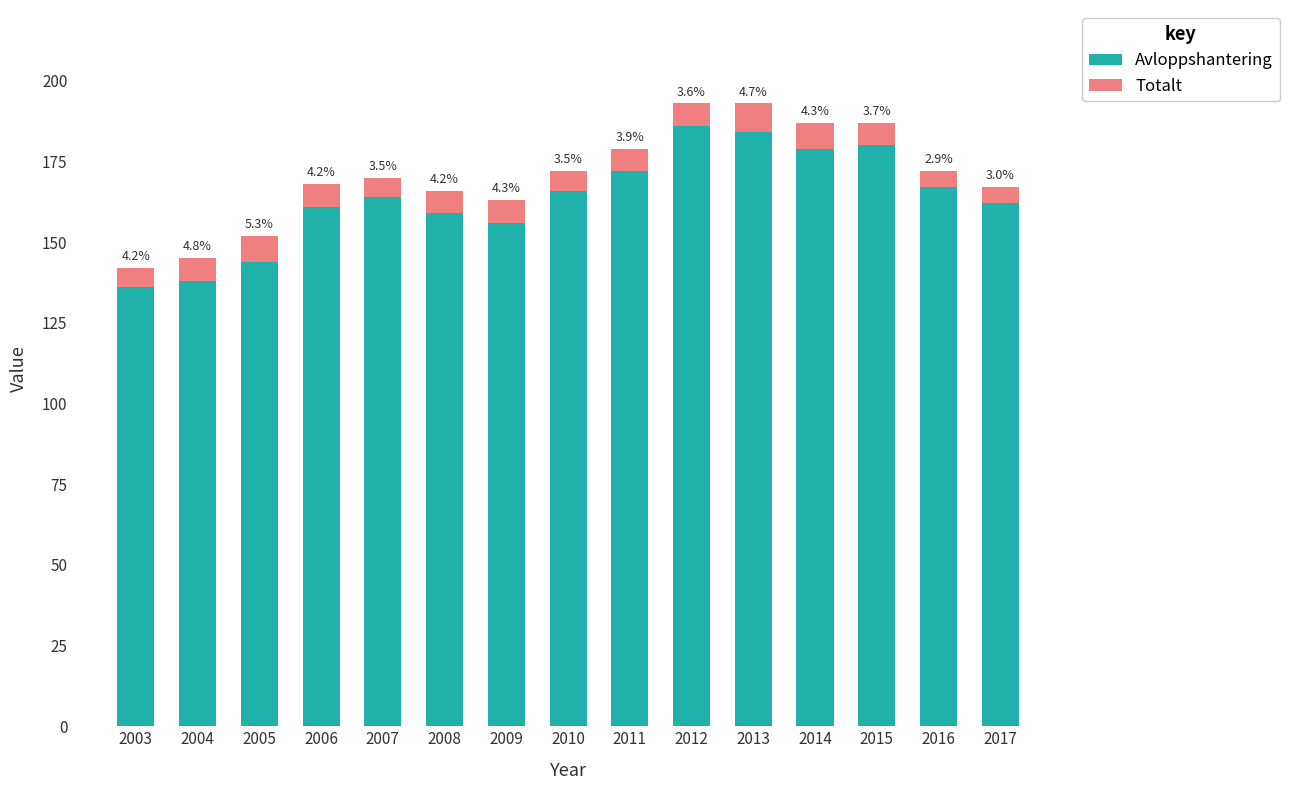

What is the total value across all series at 2013?

193